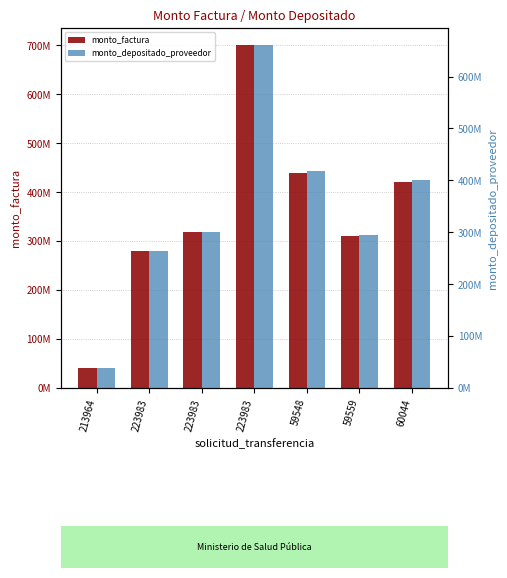

What is the difference between the maximum and minimum values in the monto_depositado_proveedor series?

622760474